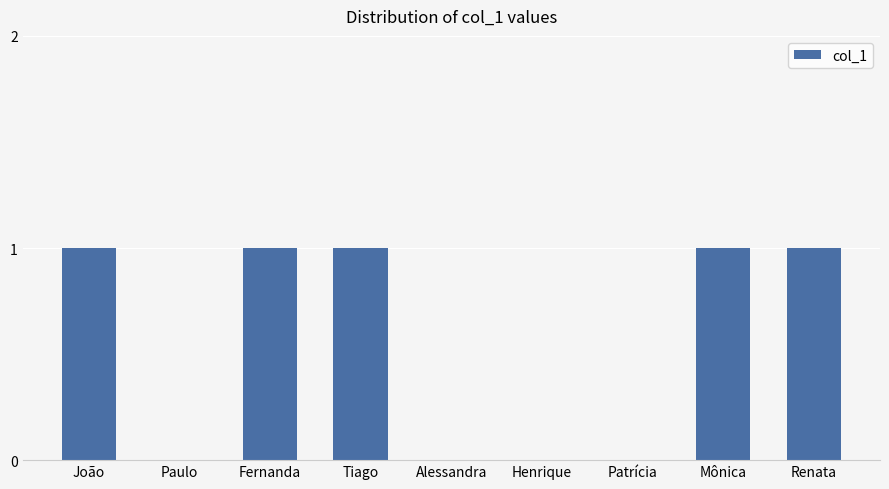

The chart shows a value of 0 at Patrícia. True or false?

True